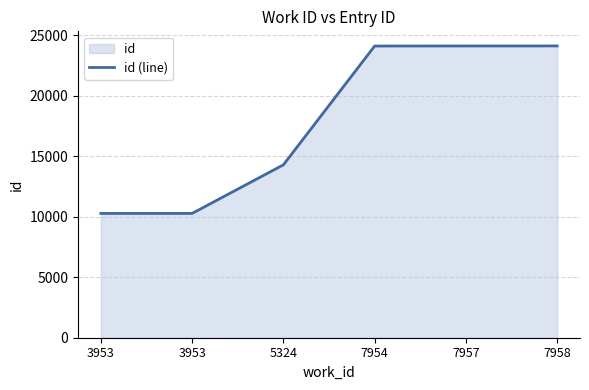

Between 7957 and 3953, which is larger?

7957